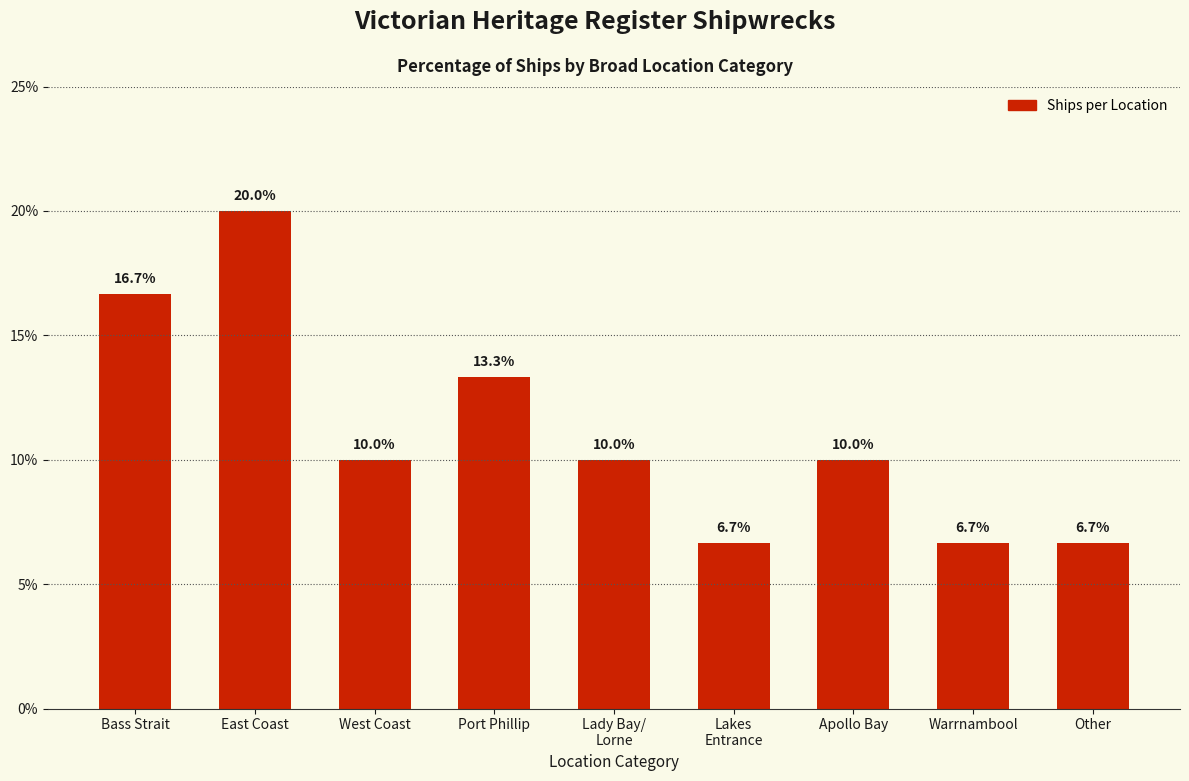

Which has a higher value, West Coast or Warrnambool?

West Coast